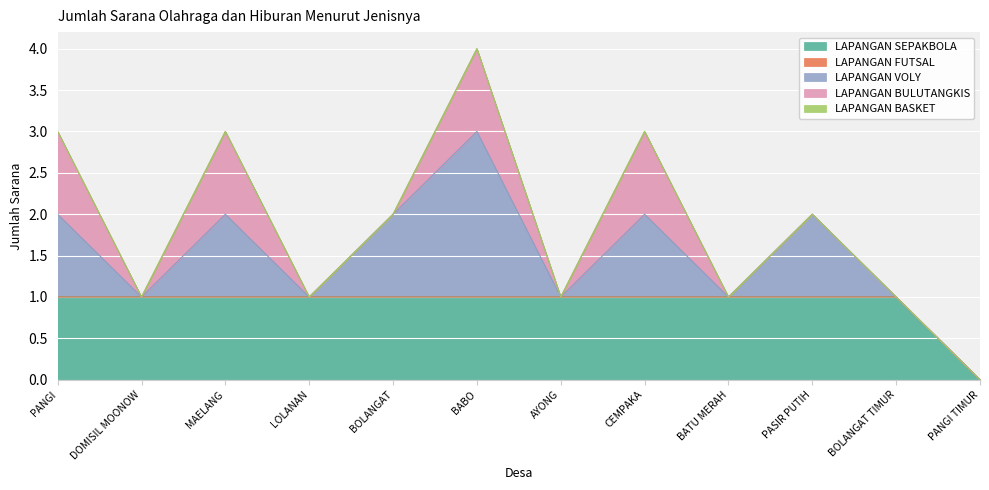

Which category has the lowest value across all series?

PANGI TIMUR